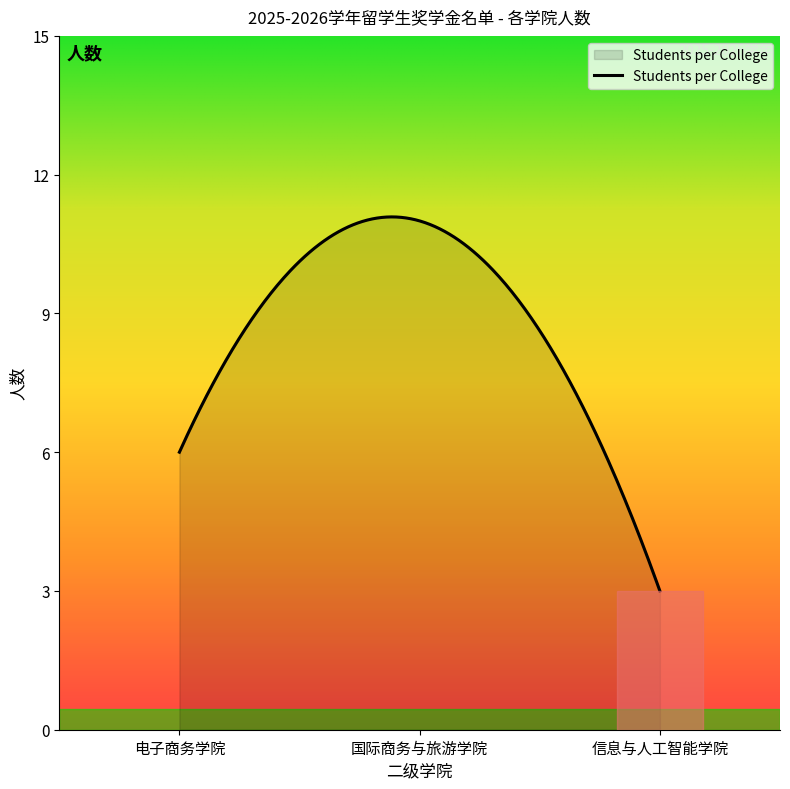

What is the difference between the maximum and minimum values?

8.1